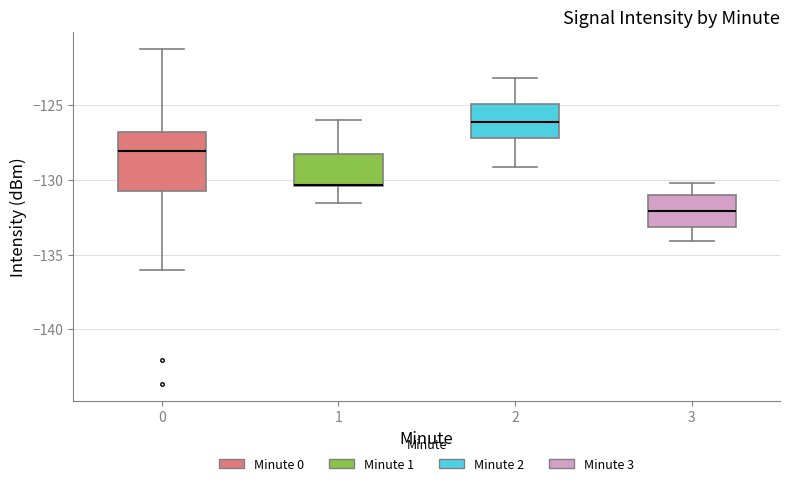

Reading left to right, transcribe this box plot: for each box, give where its median line is, the range the box spans, and where its two whiskers end, as read against the y-axis. The values are not printed on the chart, so give them approximately, as read against the axis.

0: median -128.0, box -130.5 to -127.0, whiskers -136.0 to -121.0
1: median -130.5 (drawn on the box's lower edge), box -130.5 to -128.5, whiskers -131.5 to -126.0
2: median -126.0, box -127.0 to -125.0, whiskers -129.0 to -123.0
3: median -132.0, box -133.0 to -131.0, whiskers -134.0 to -130.0